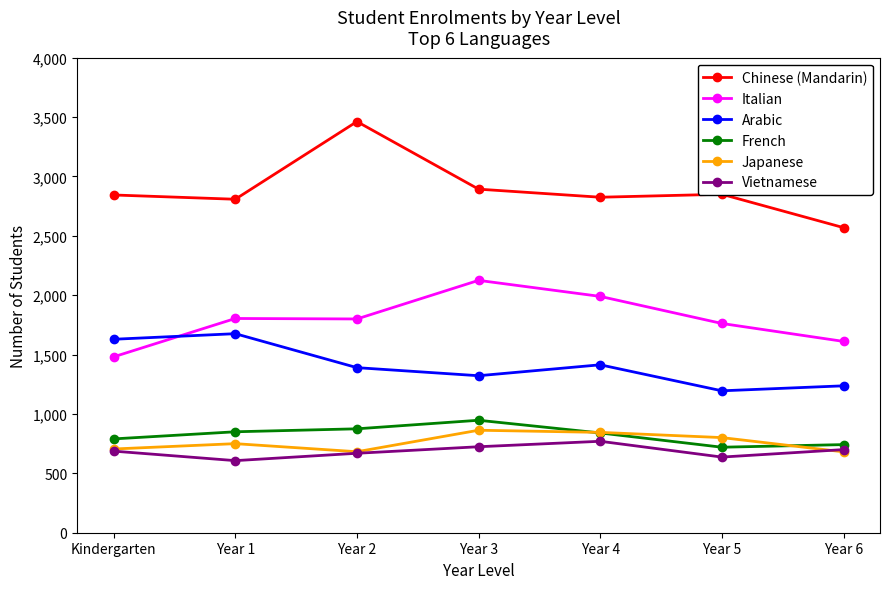

In French, how many points are higher than both neighbors (excluding endpoints)?

1